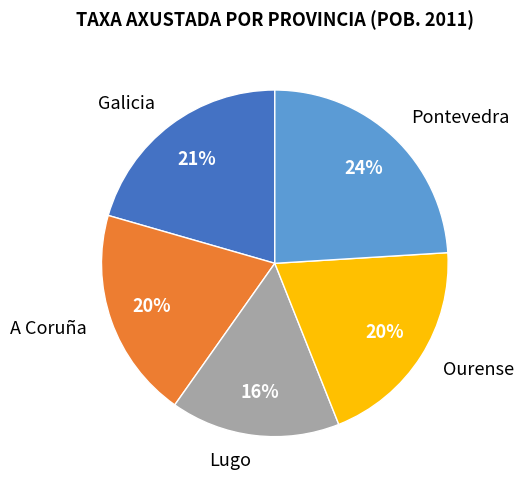

Which category has the biggest portion of the pie?

Pontevedra